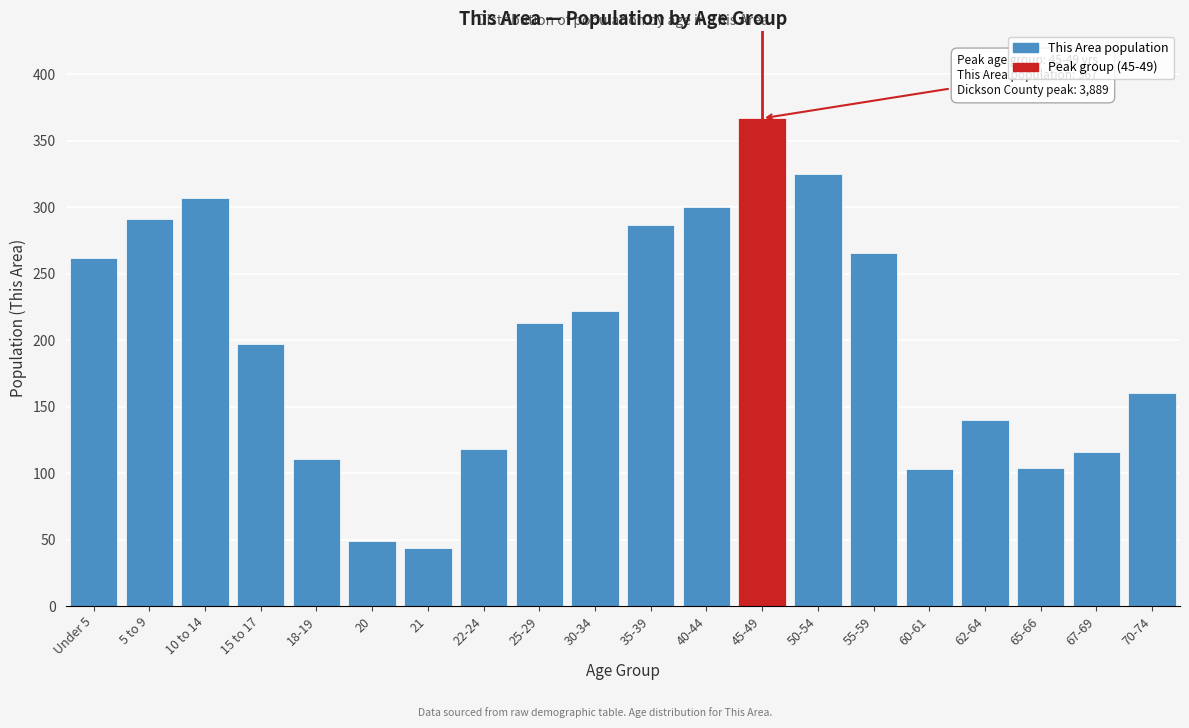

Which category has the highest value across all series?

45-49